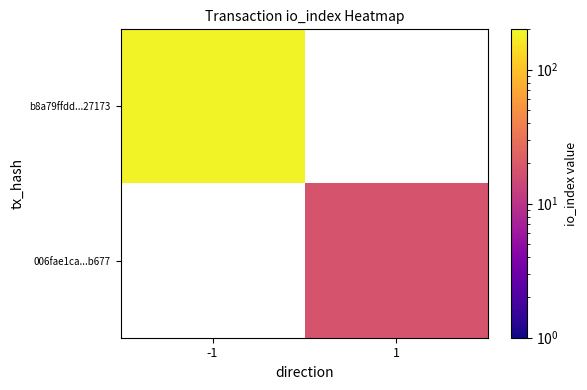

What is the approximate value of 006fae1ca...b677 at 1?

18.0